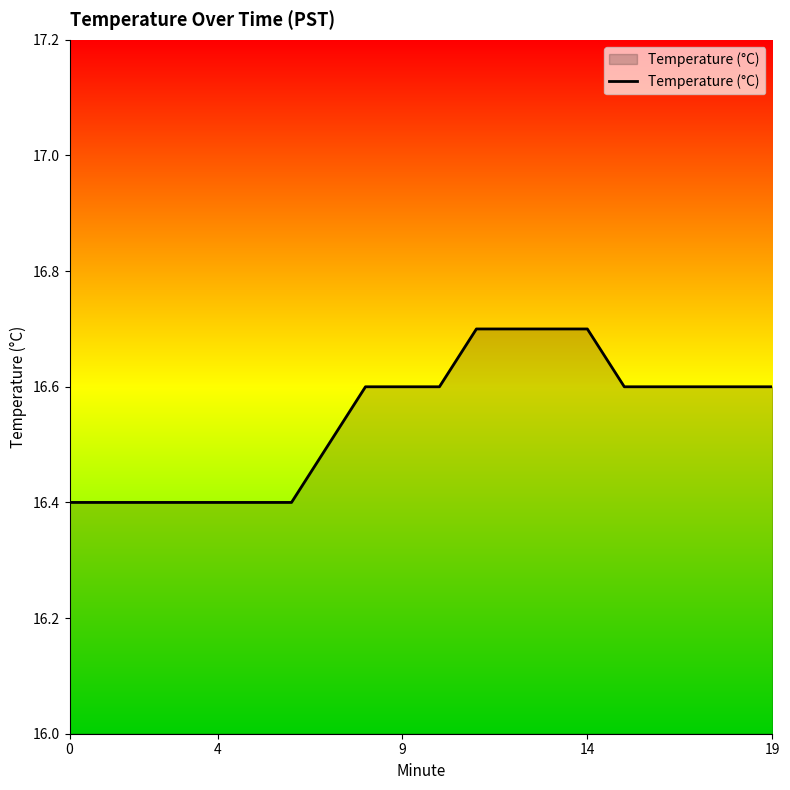

What is the greatest value displayed?

16.7